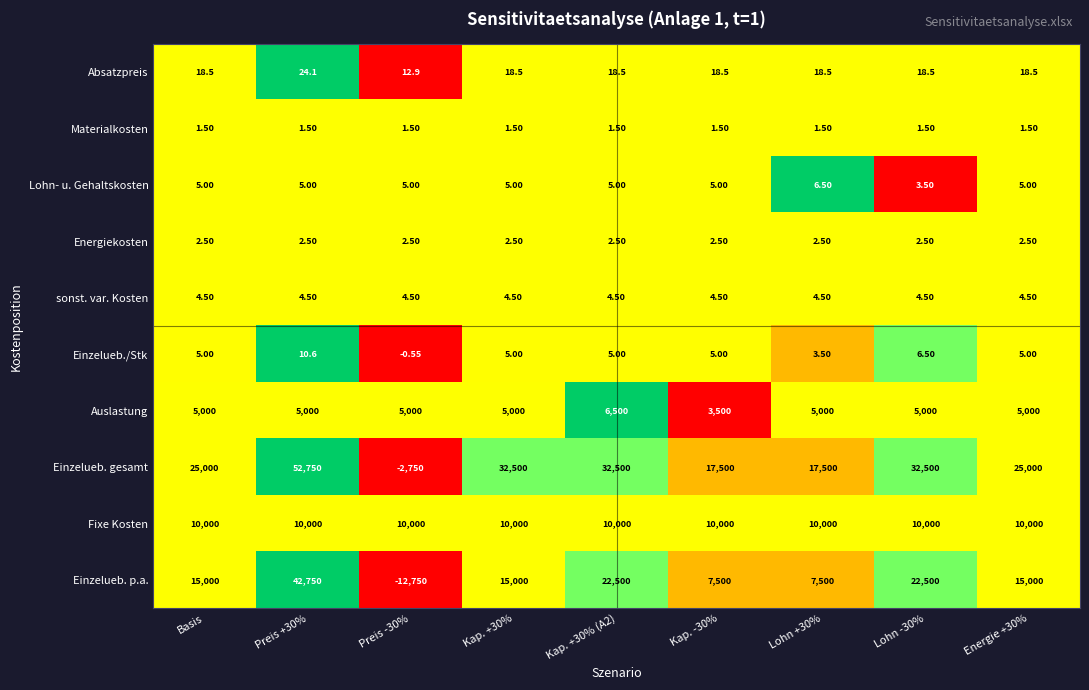

List the series in order of their peak value, lowest first.

Materialkosten, Energiekosten, sonst. var. Kosten, Lohn- u. Gehaltskosten, Einzelueb./Stk, Absatzpreis, Auslastung, Fixe Kosten, Einzelueb. p.a., Einzelueb. gesamt